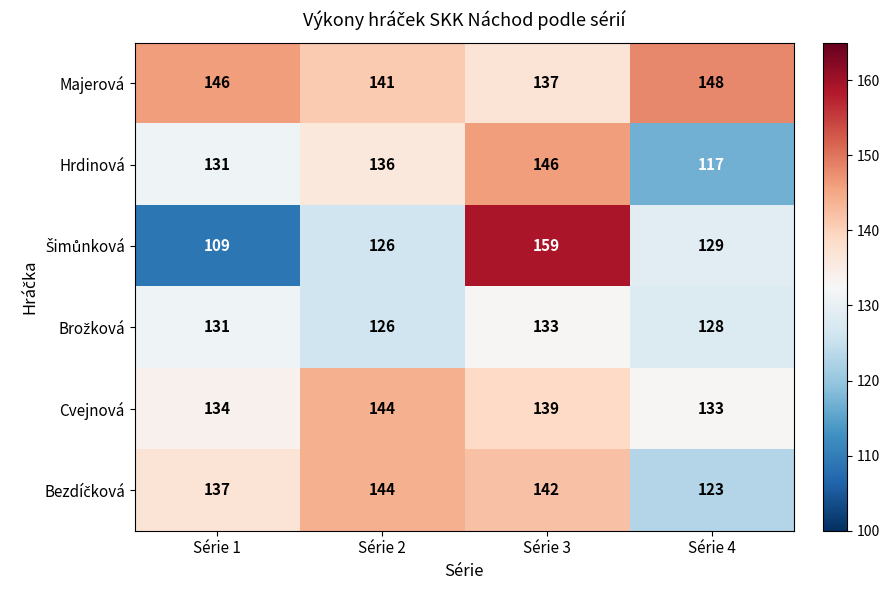

Count the number of data series in this chart.

6